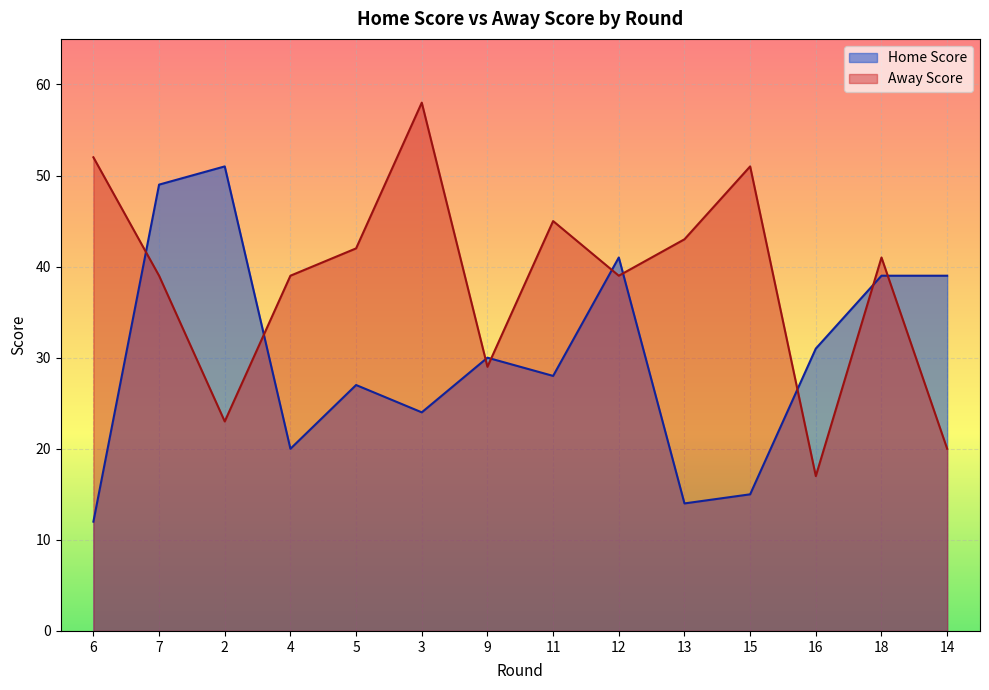

List the labels in order of Away Score value, largest first.

3, 6, 15, 11, 13, 5, 18, 7, 4, 12, 9, 2, 14, 16